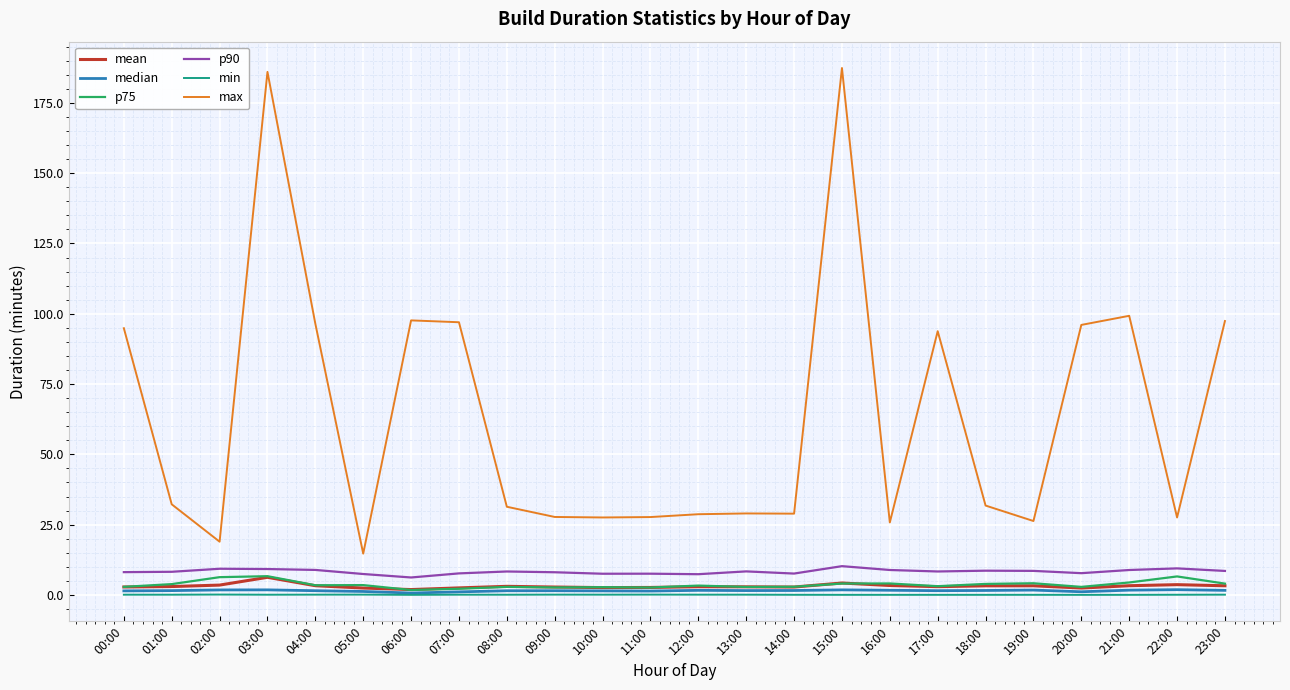

True or false: p75 and max intersect in this chart.

False